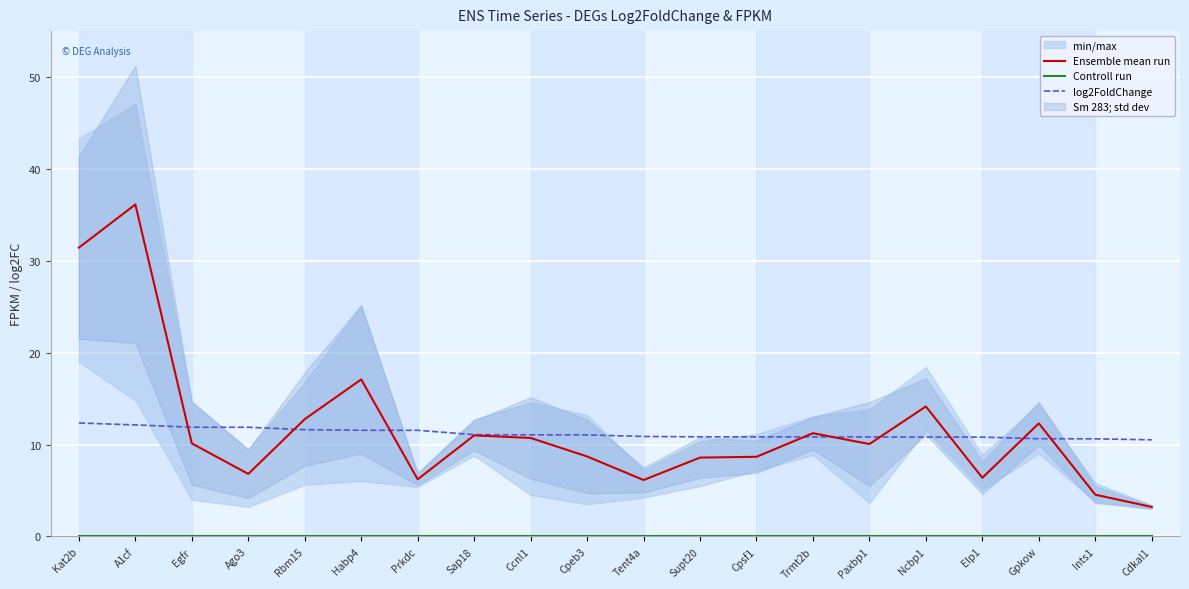

True or false: log2FoldChange and Controll run intersect in this chart.

False